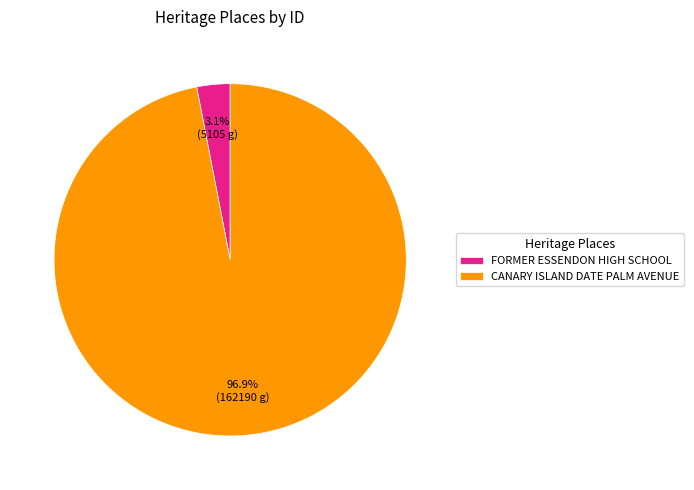

Does CANARY ISLAND DATE PALM AVENUE account for over 50% of the chart?

Yes